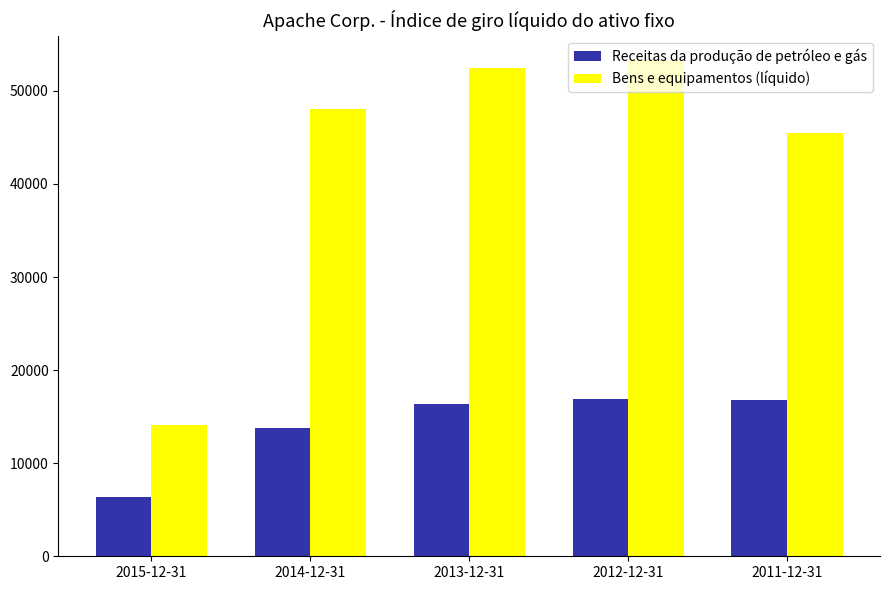

At which category is the sum across all series the highest?

2012-12-31